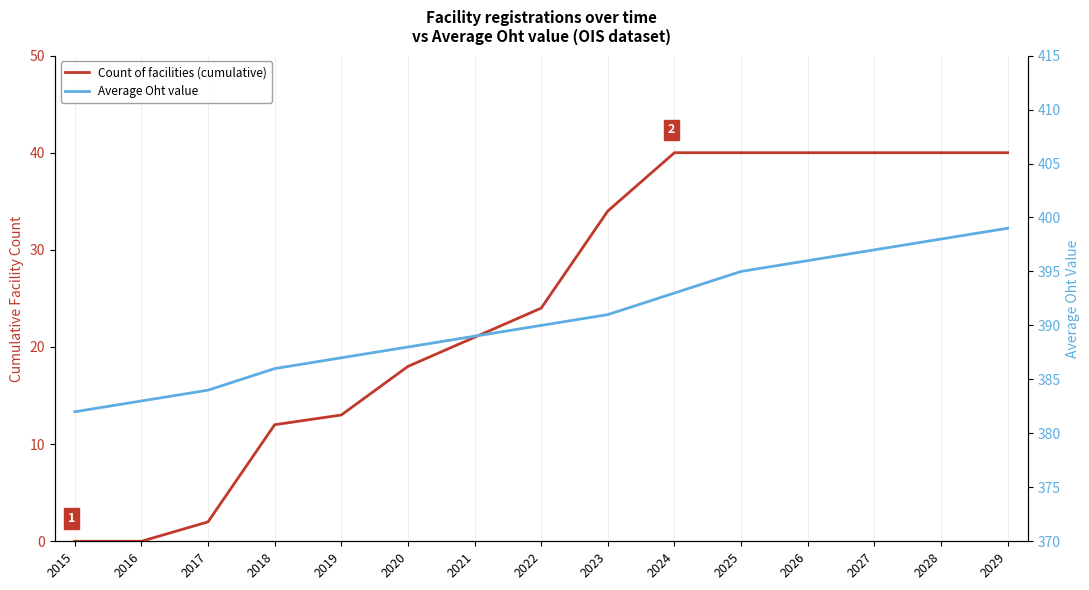

Where does the Count of facilities (cumulative) series first go above 24?

2023